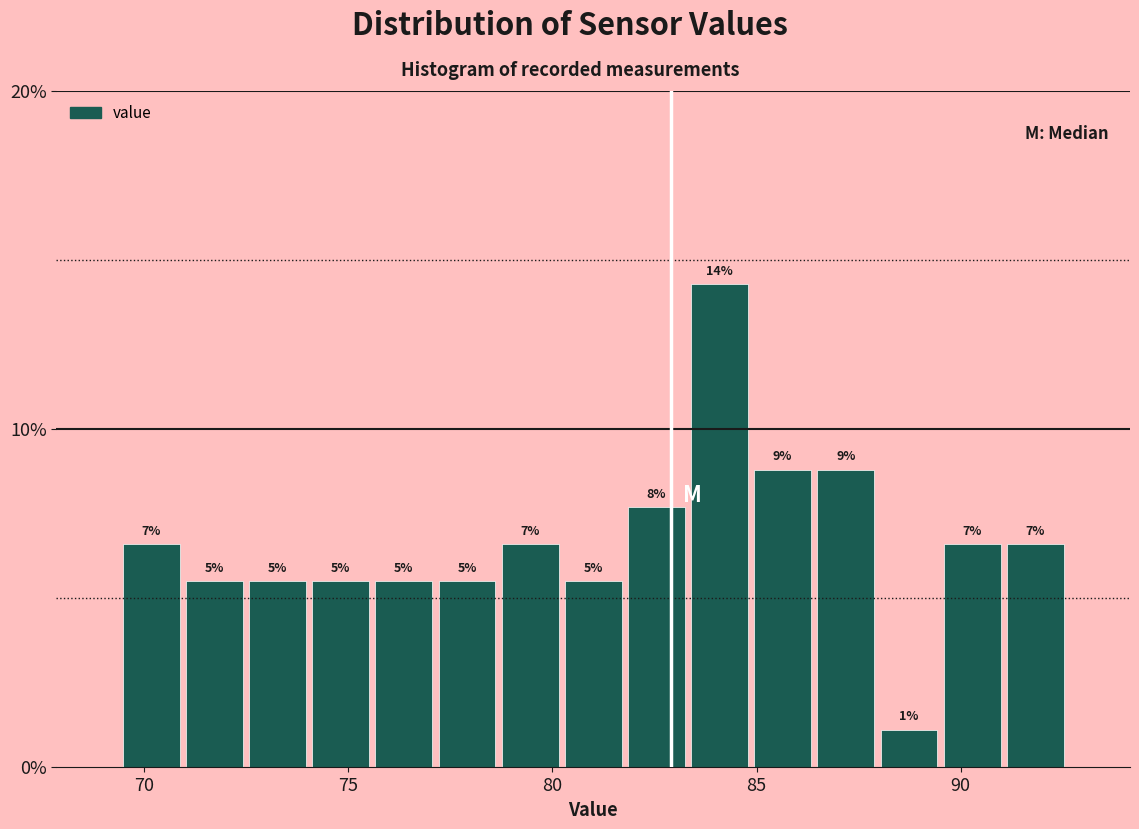

Around what value on the x-axis is the tallest bar? Give the approximate position of its centre, as read against the axis.

84.0